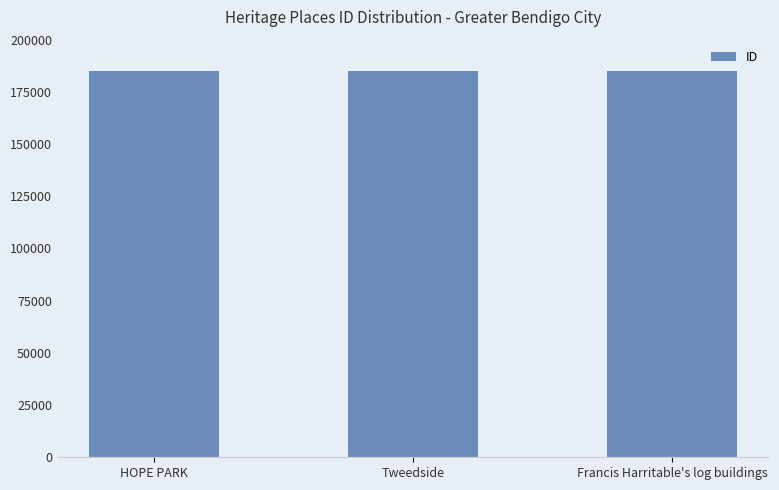

What position from the right is Francis Harritable's log buildings?

1